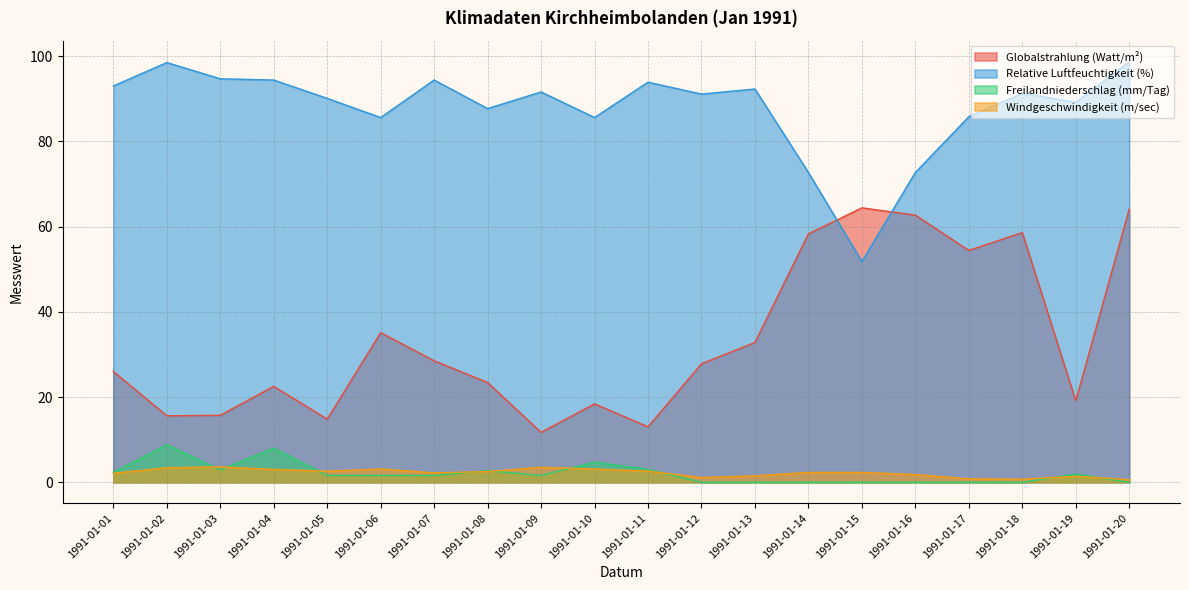

At which label is Globalstrahlung (Watt/m²) closest to 38?

1991-01-06